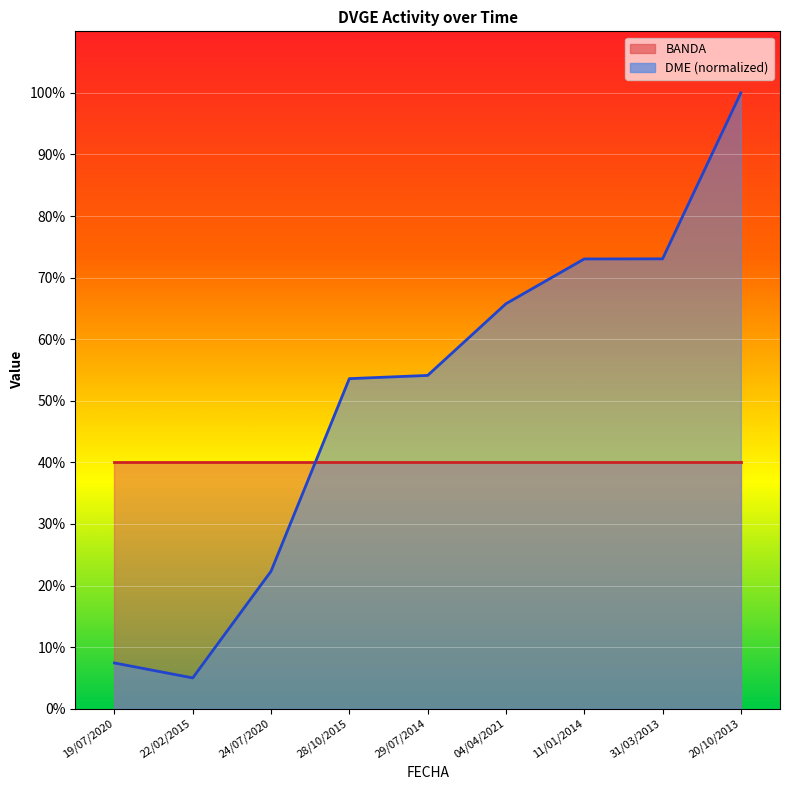

The chart shows a value of 7.4 at 19/07/2020. True or false?

True